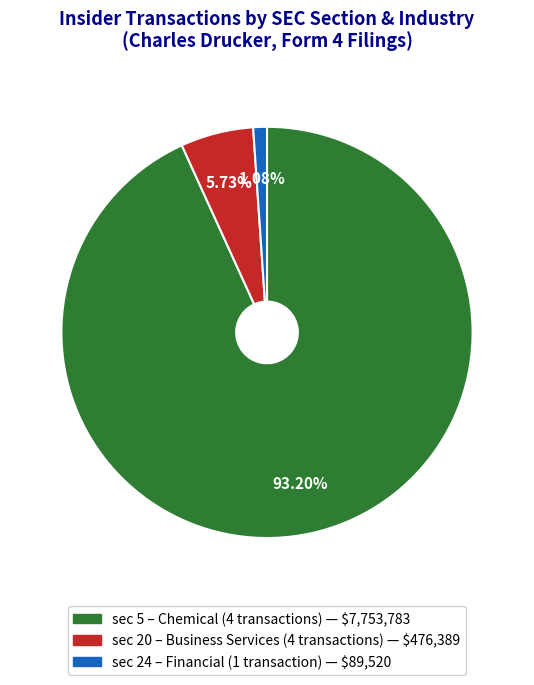

Does any single category account for the majority?

Yes